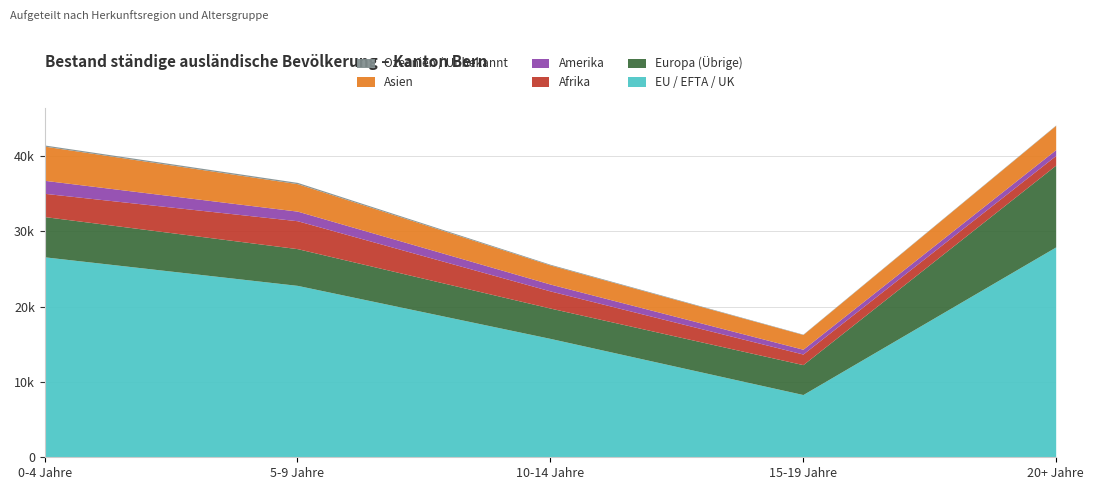

Reading left to right, what are all the values shown in this chart?

EU / EFTA / UK: 0-4 Jahre=26589	5-9 Jahre=22803	10-14 Jahre=15770	15-19 Jahre=8322	20+ Jahre=27905
Europa (Übrige): 0-4 Jahre=5338	5-9 Jahre=4872	10-14 Jahre=4023	15-19 Jahre=3968	20+ Jahre=10852
Afrika: 0-4 Jahre=3084	5-9 Jahre=3702	10-14 Jahre=2274	15-19 Jahre=1404	20+ Jahre=1285
Amerika: 0-4 Jahre=1726	5-9 Jahre=1274	10-14 Jahre=911	15-19 Jahre=639	20+ Jahre=772
Asien: 0-4 Jahre=4531	5-9 Jahre=3644	10-14 Jahre=2530	15-19 Jahre=1953	20+ Jahre=3215
Ozeanien / Unbekannt: 0-4 Jahre=157	5-9 Jahre=169	10-14 Jahre=96	15-19 Jahre=46	20+ Jahre=48